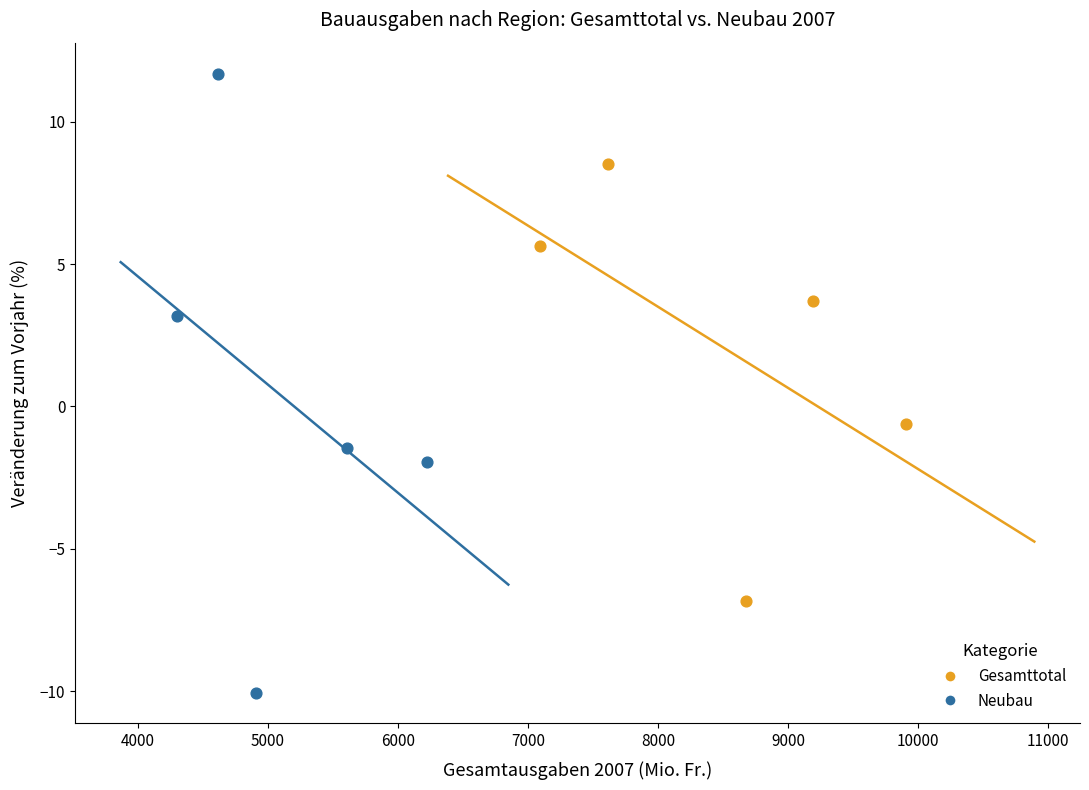

Which series has the widest spread of Y values?

Neubau